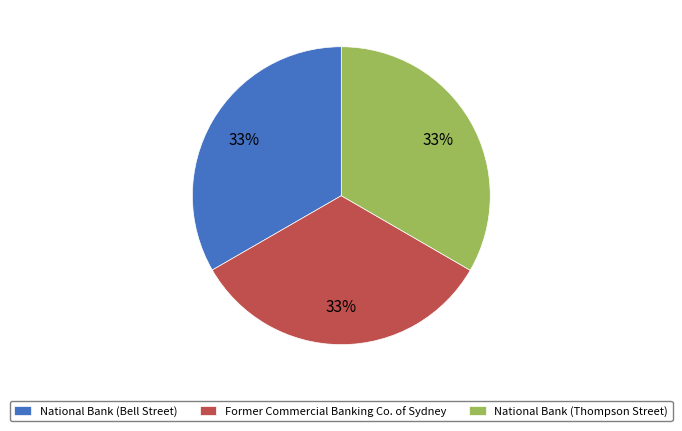

Approximately how many times larger is the value at Former Commercial Banking Co. of Sydney compared to National Bank (Bell Street)?

1.0